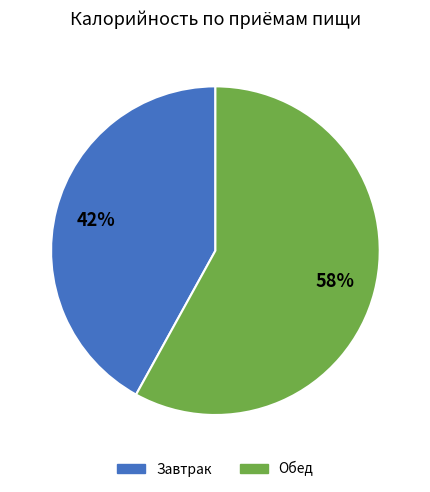

To the nearest percent, what is the difference between the Завтрак and Обед slice percentages?

16%